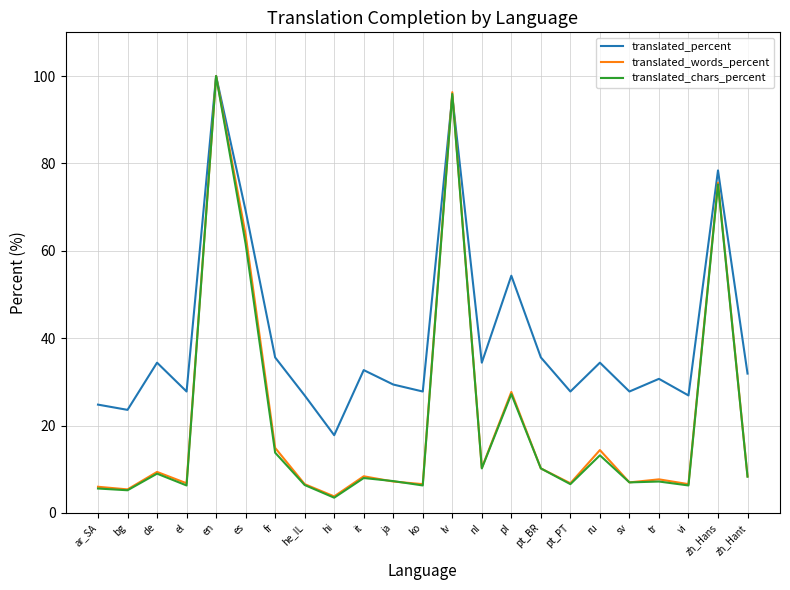

What is the sum of the translated_words_percent values at de and nl?

19.7